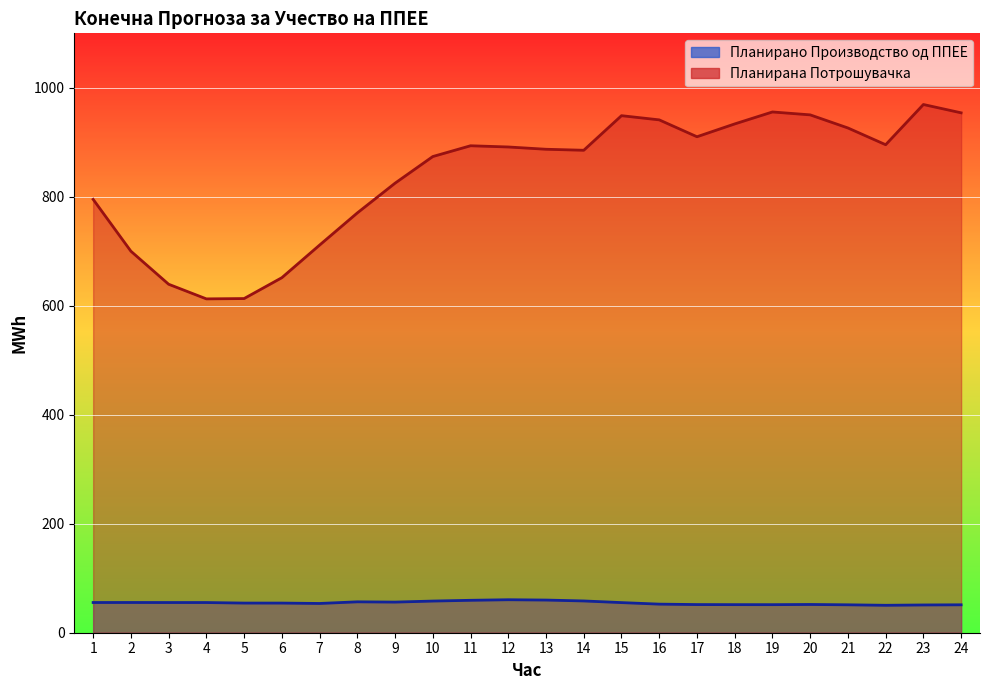

Where is the first local maximum for Планирана Потрошувачка?

11